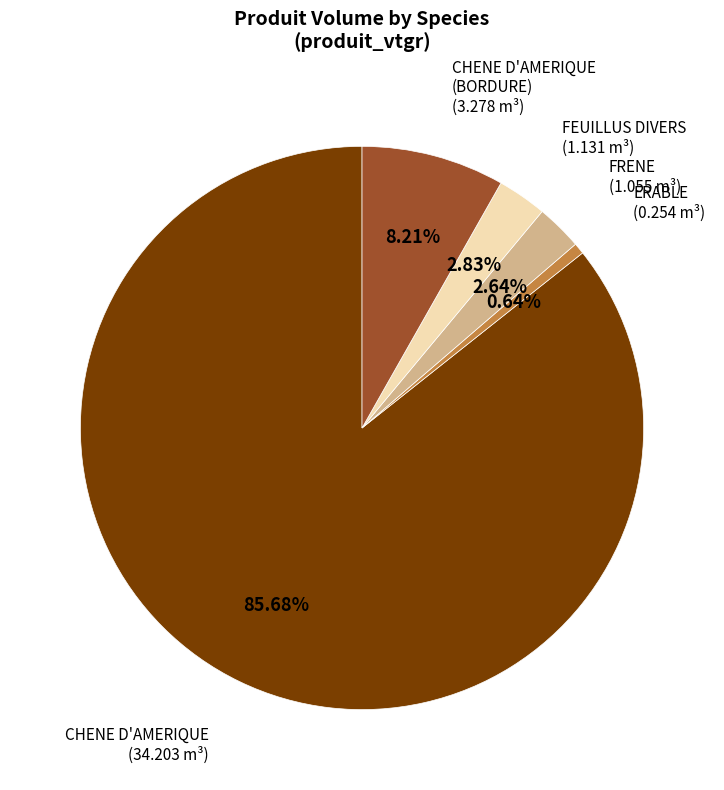

Does any single category account for the majority?

Yes